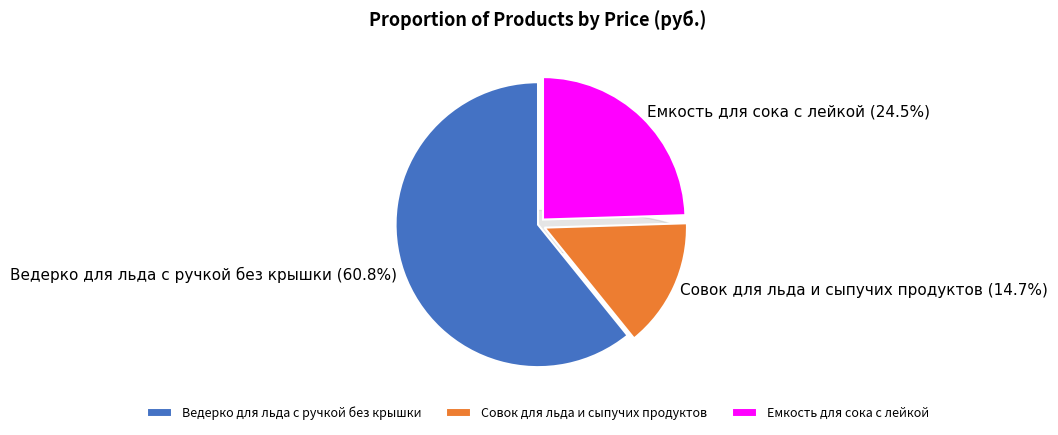

What is the total percentage of Ведерко для льда c ручкой без крышки and Емкость для сока с лейкой?

85.3%